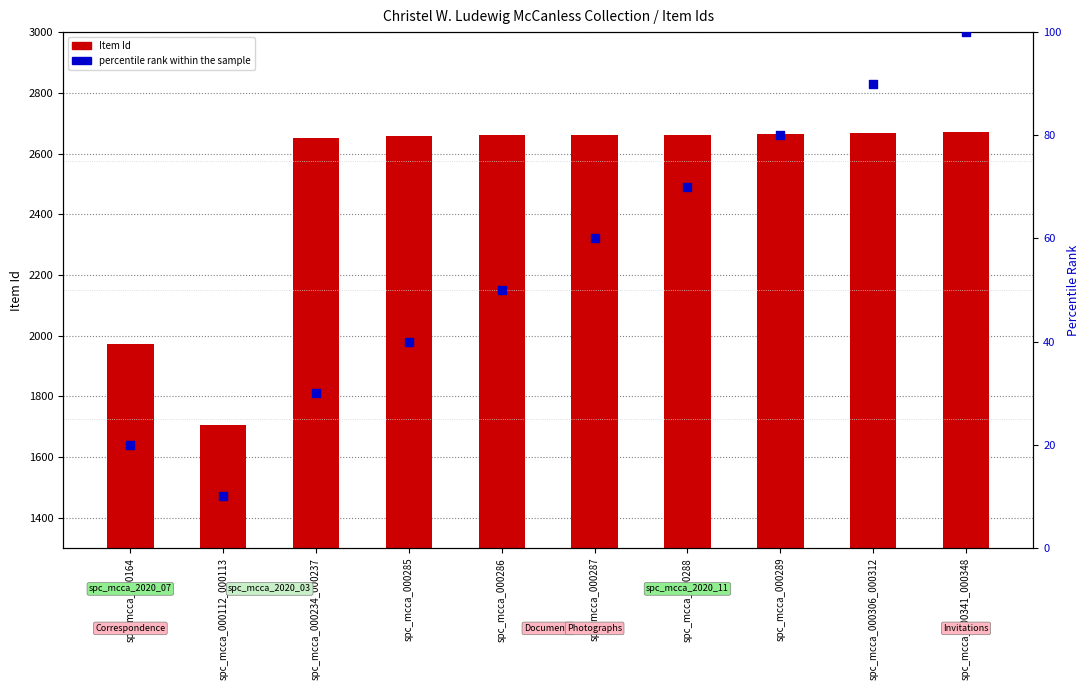

What is the total value across all series at spc_mcca_000287?

2721